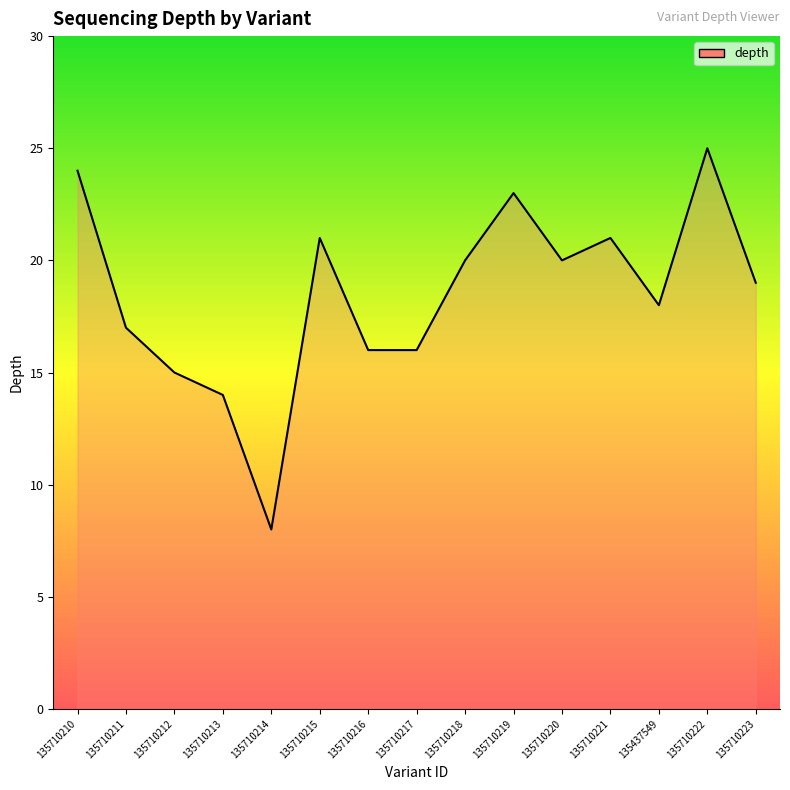

Which label corresponds to the largest value in the chart?

135710222